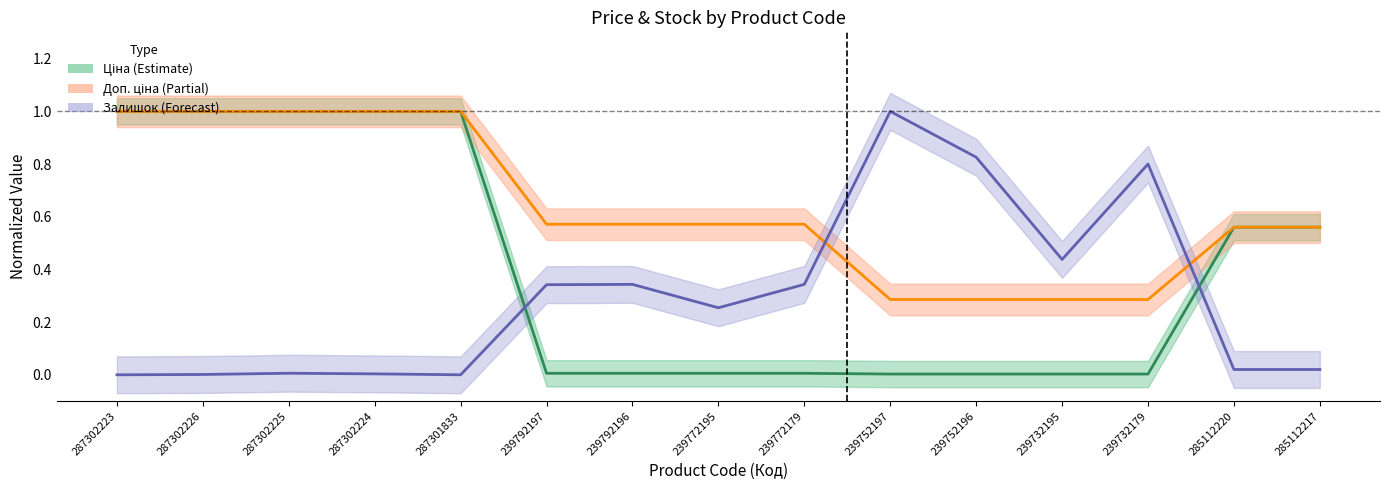

Rank the series by their maximum value, from lowest to highest.

Ціна, Доп. ціна, Залишок